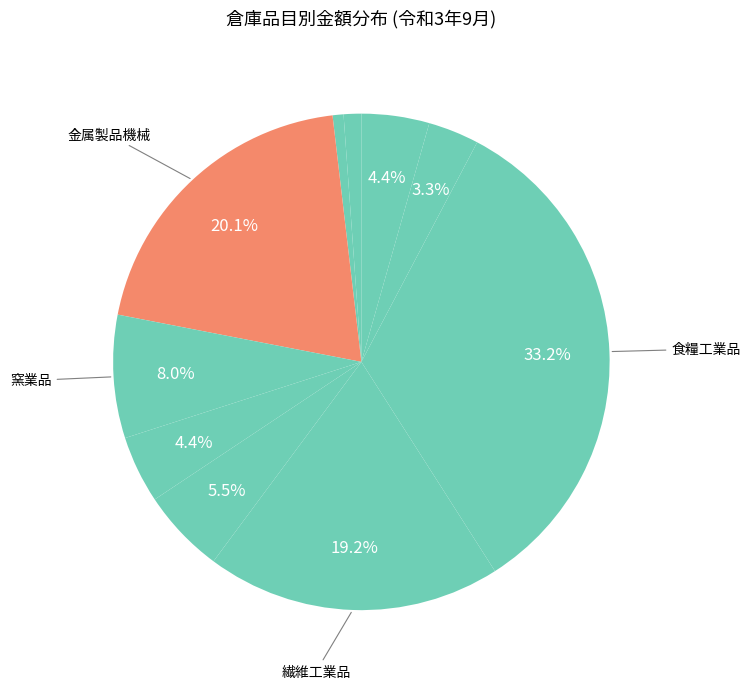

How many segments does this pie chart have?

10